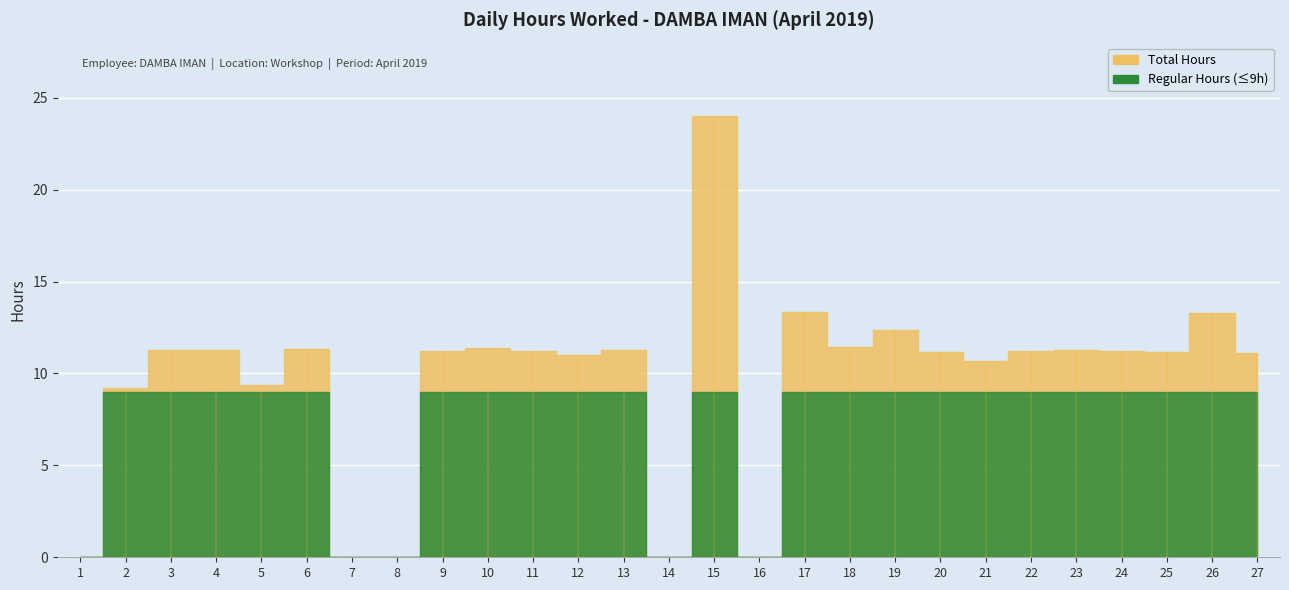

How many categories are shown in the chart?

27